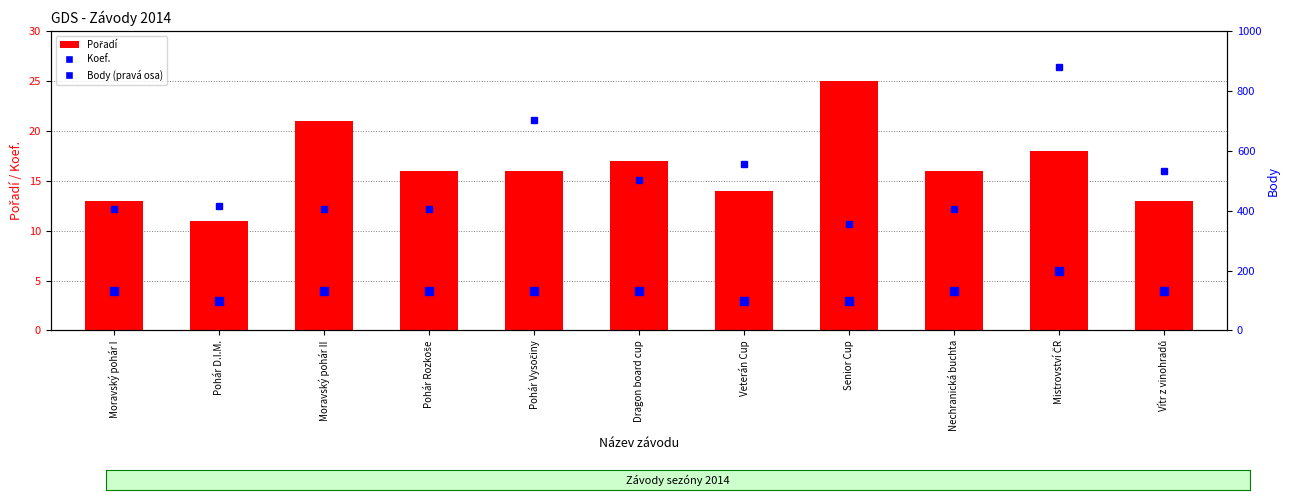

Which series reaches the minimum Y coordinate?

Koef.